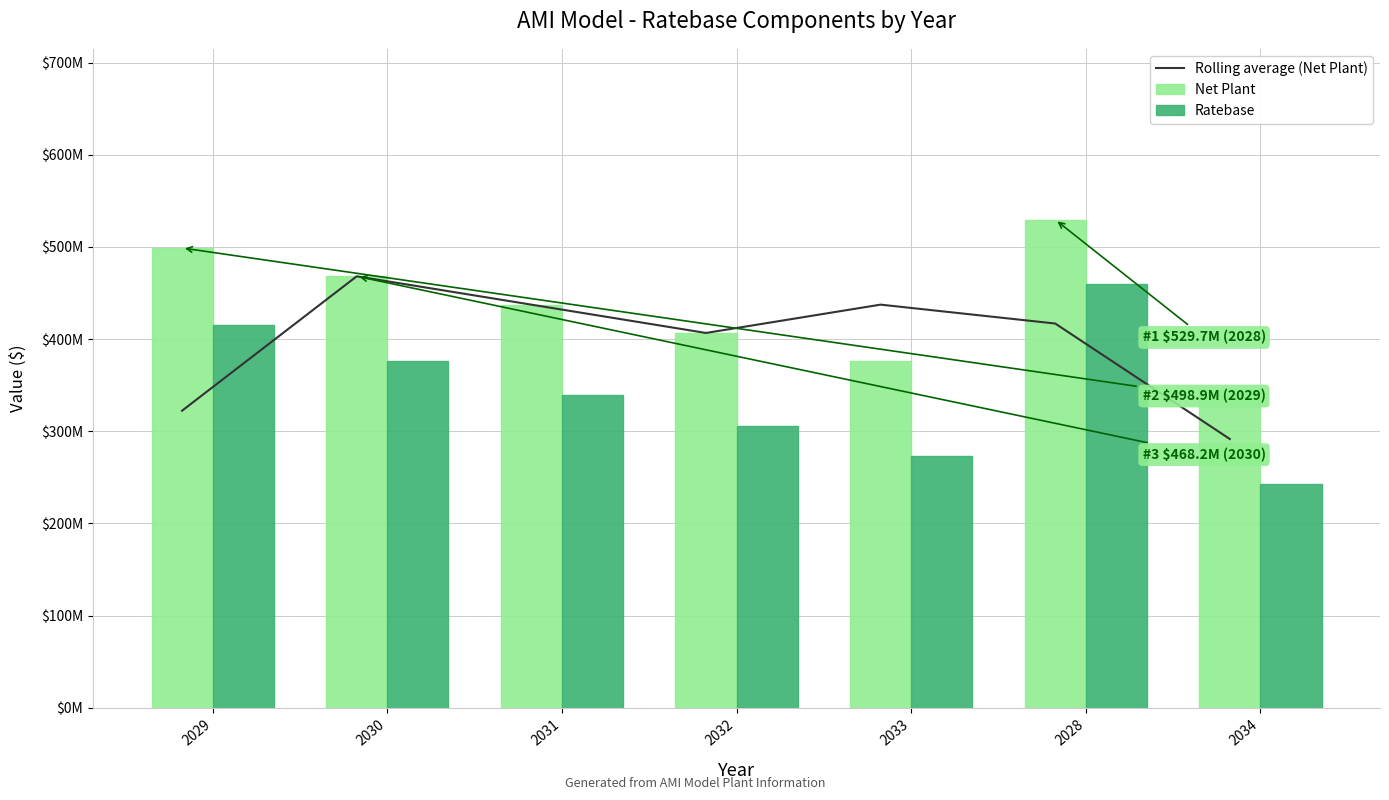

What is the difference between the second highest and second lowest values in the Net Plant series?

122951471.7